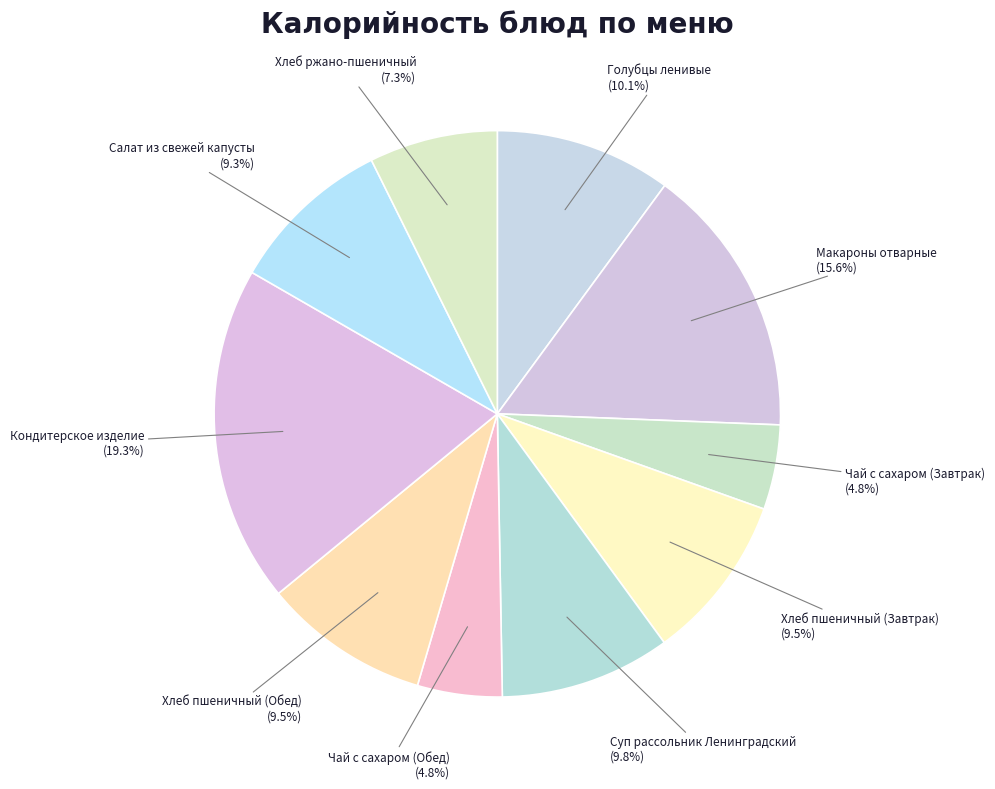

True or false: Кондитерское изделие accounts for 6% of the total.

False